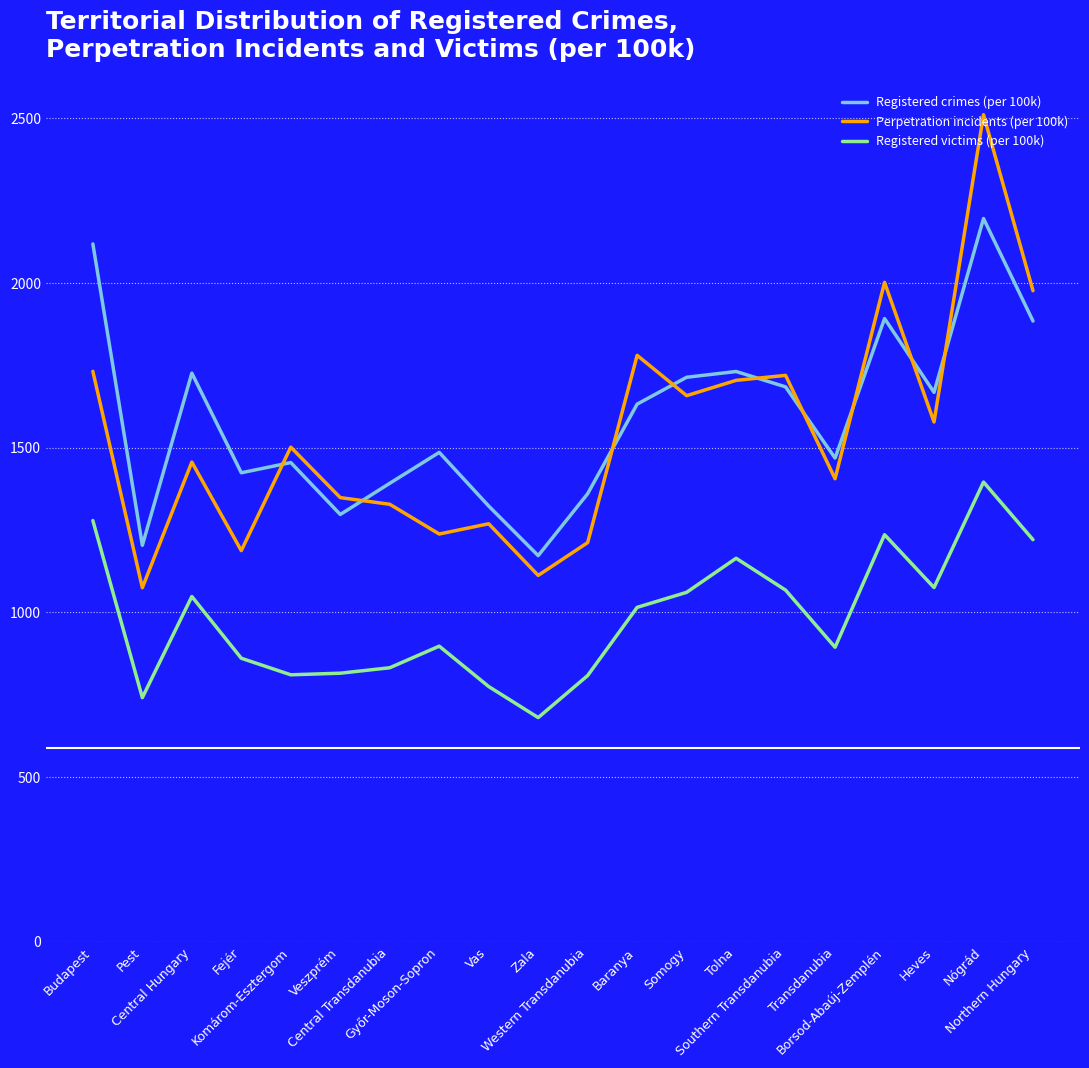

Does the chart have visible grid lines?

Yes